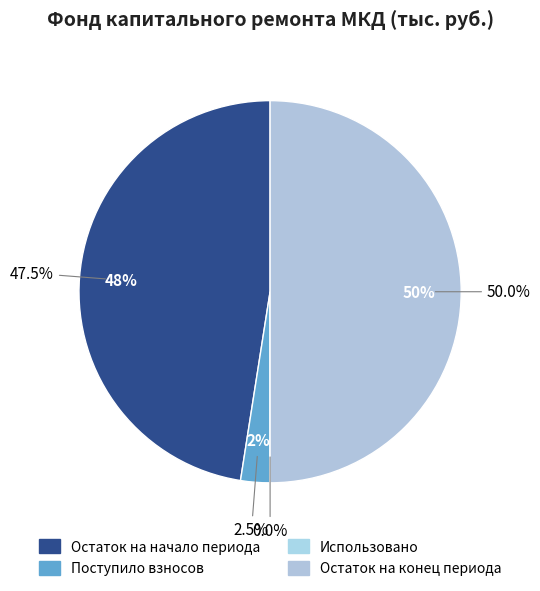

Does Остаток на начало периода represent more than half of the total?

No